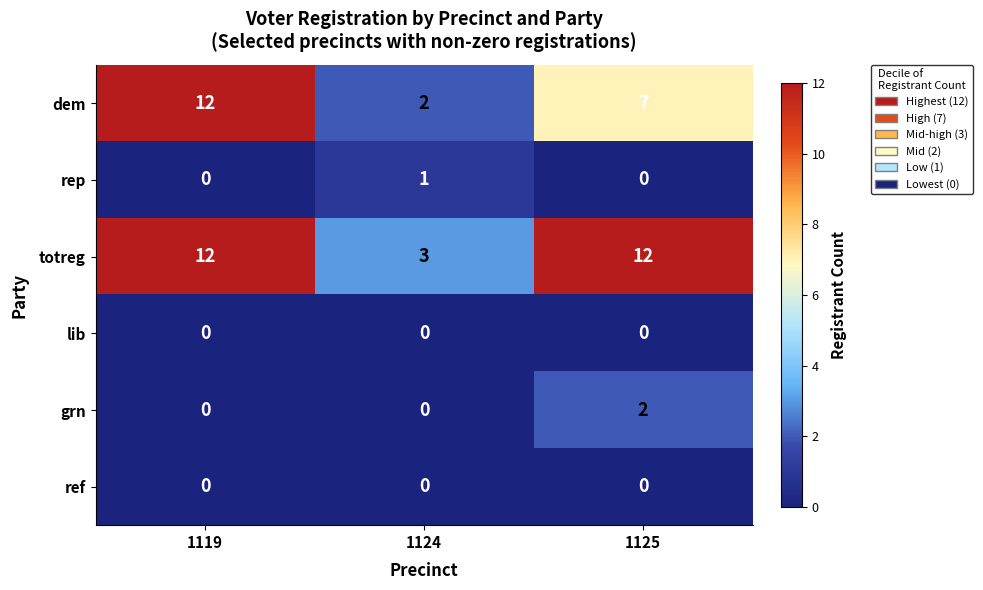

What is the greatest value displayed?

12